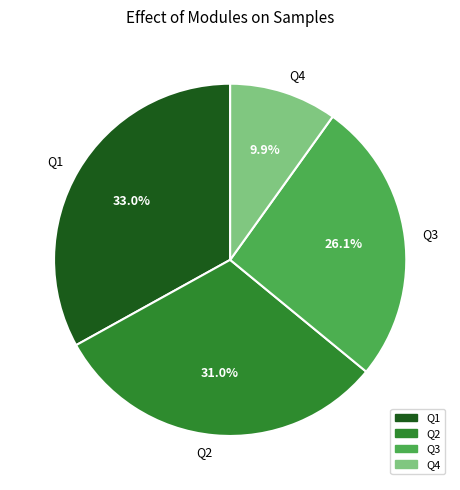

How many segments does this pie chart have?

4